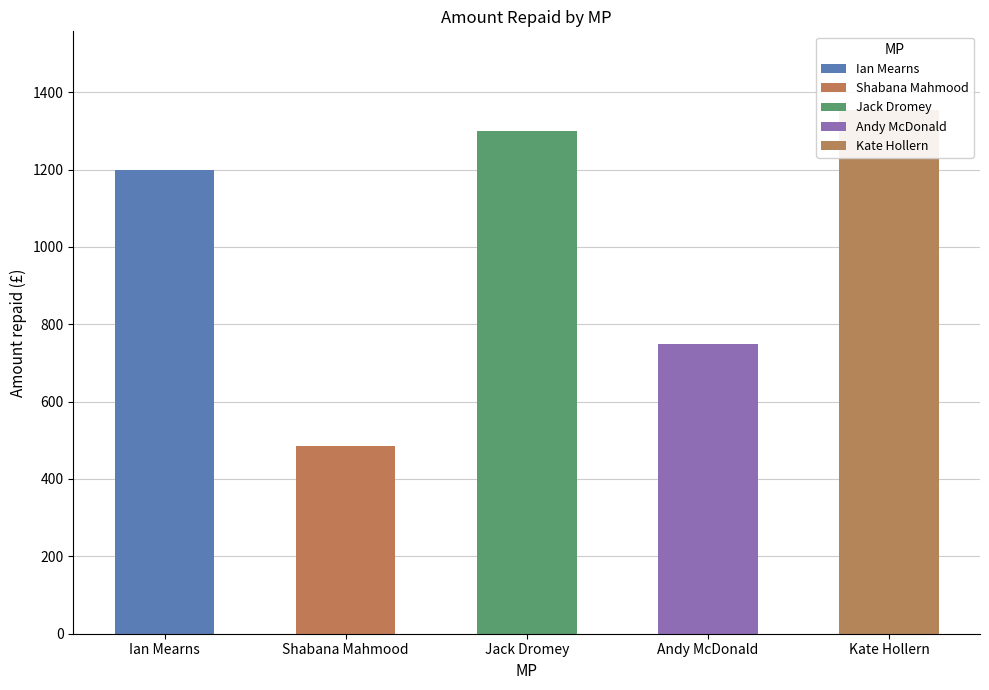

Reading left to right, extract all data points from this chart.

Ian Mearns=1200.0	Shabana Mahmood=485.8	Jack Dromey=1300.0	Andy McDonald=750.0	Kate Hollern=1354.2